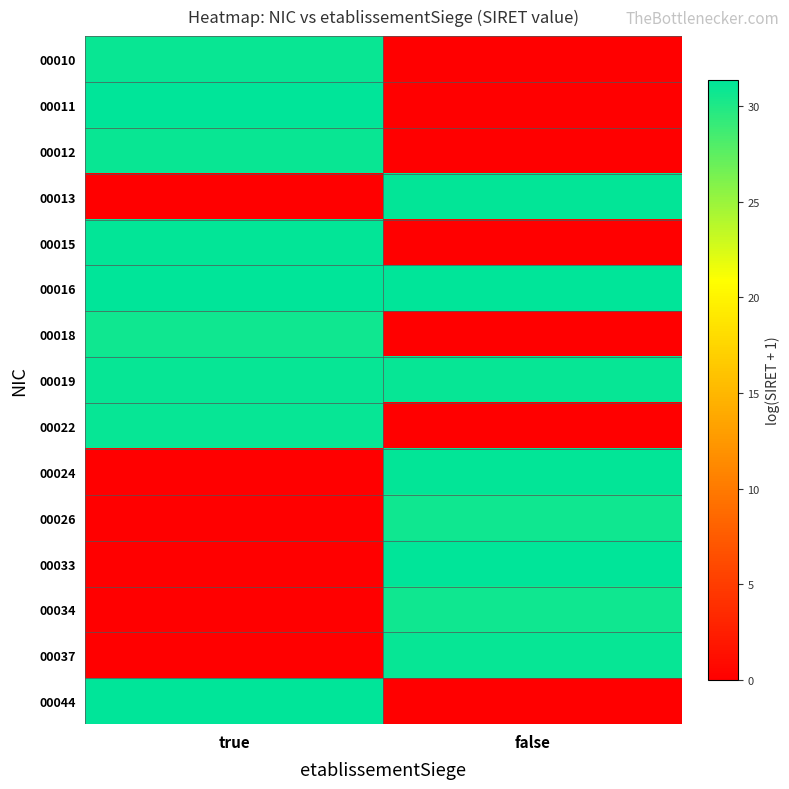

Reading left to right, list all the values displayed in this chart.

00010: true=30.9	false=0.0
00011: true=31.3	false=0.0
00012: true=30.9	false=0.0
00013: true=0.0	false=31.2
00015: true=31.1	false=0.0
00016: true=31.3	false=31.3
00018: true=30.7	false=0.0
00019: true=31.1	false=31.1
00022: true=31.1	false=0.0
00024: true=0.0	false=31.2
00026: true=0.0	false=30.7
00033: true=0.0	false=31.3
00034: true=0.0	false=30.7
00037: true=0.0	false=31.1
00044: true=31.3	false=0.0